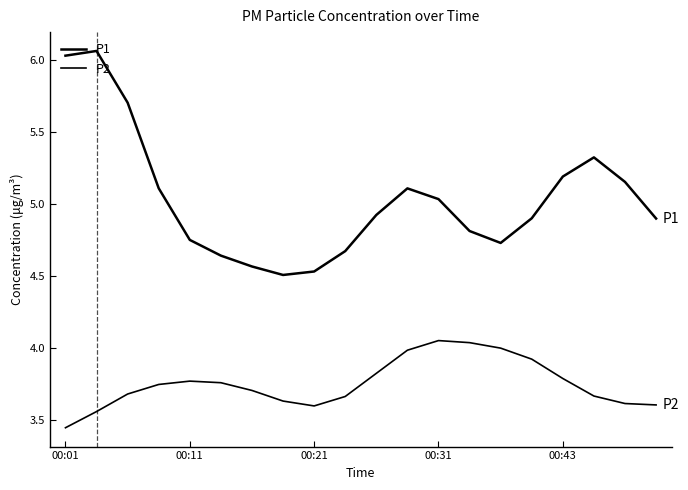

How many lines are shown in the chart?

2